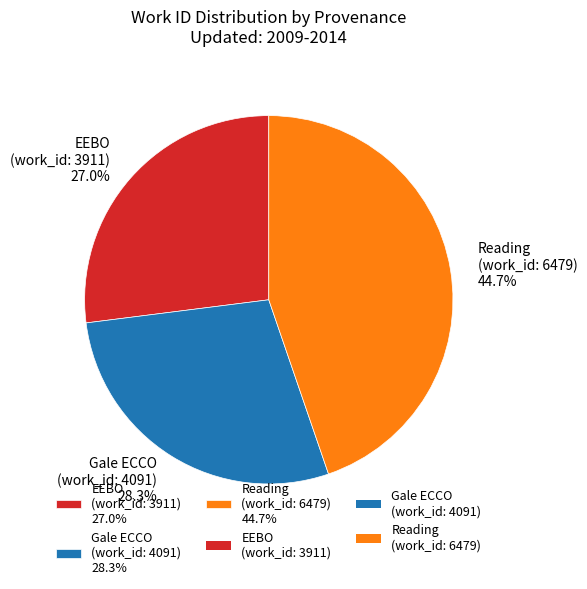

Is there a majority slice in this chart?

No